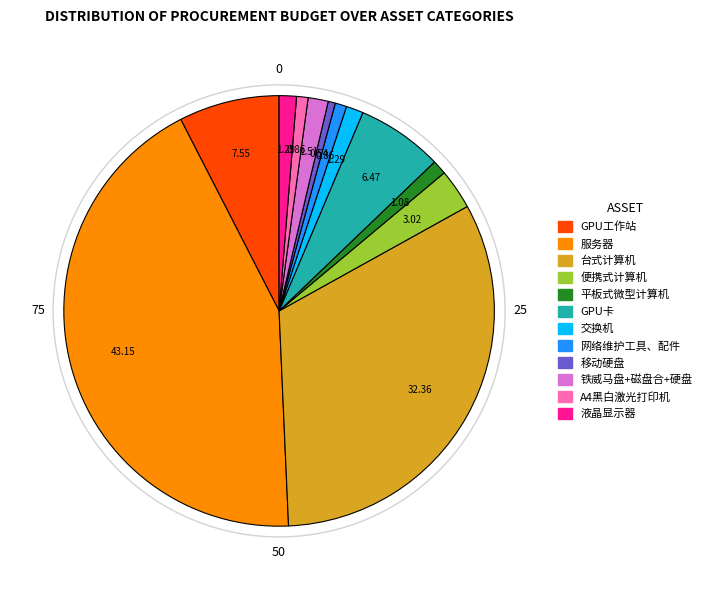

Is the sum of 平板式微型计算机 and GPU工作站 greater than half?

No